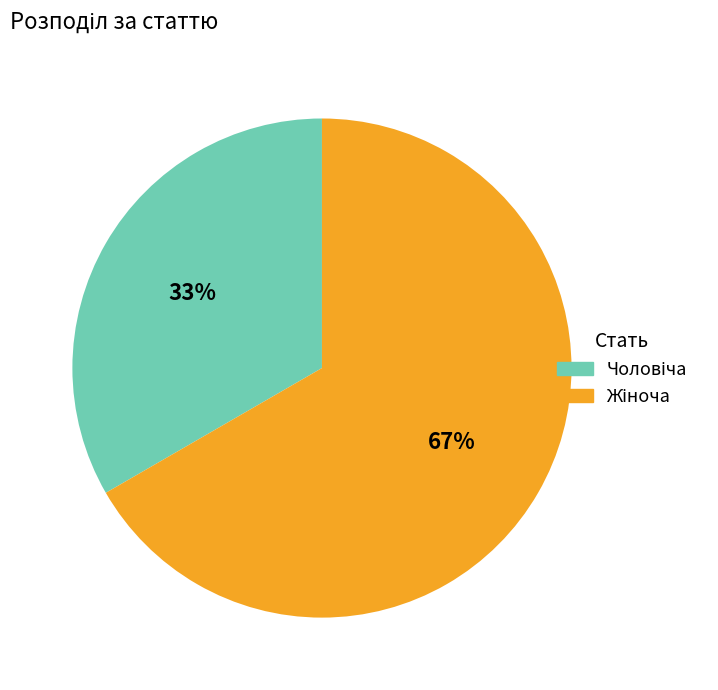

To the nearest percent, what is the average slice percentage?

50%